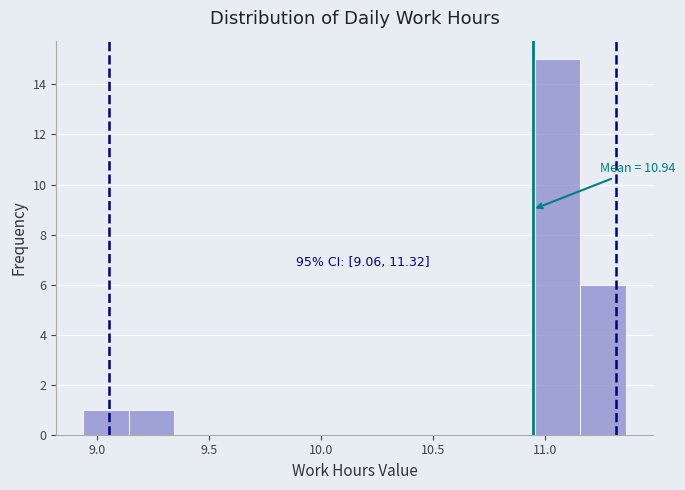

Which range on the x-axis has the tallest bar?

10.95 to 11.15